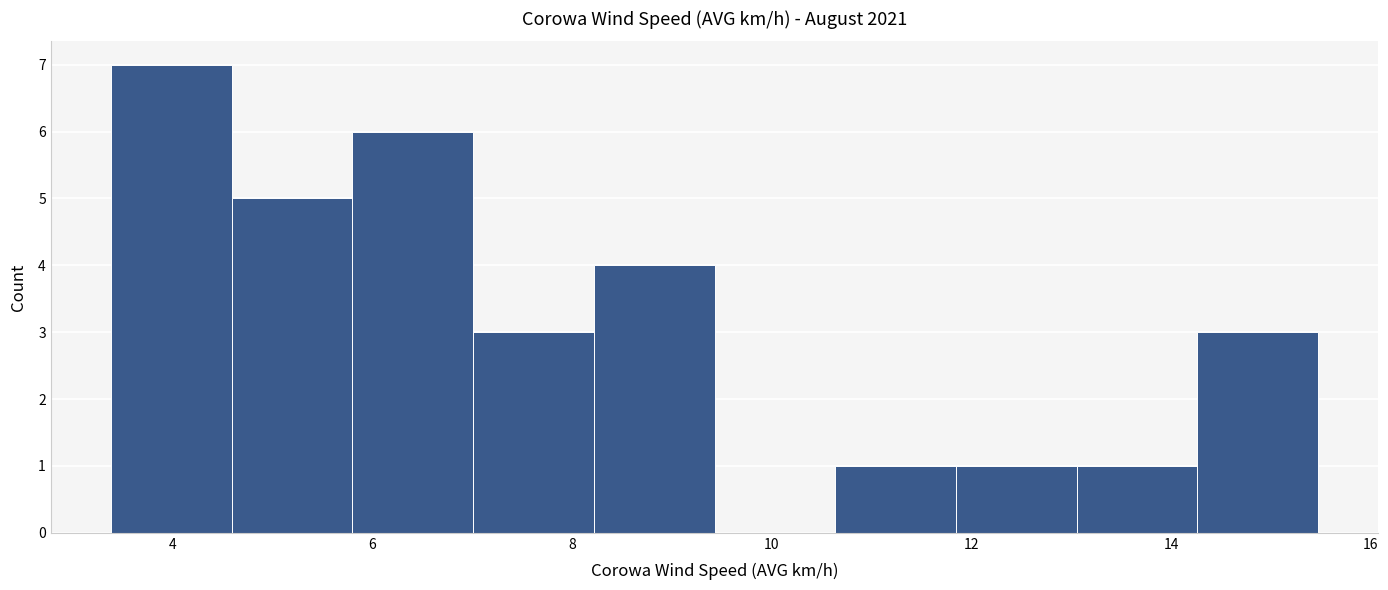

Which range on the x-axis has the tallest bar?

3.4 to 4.6